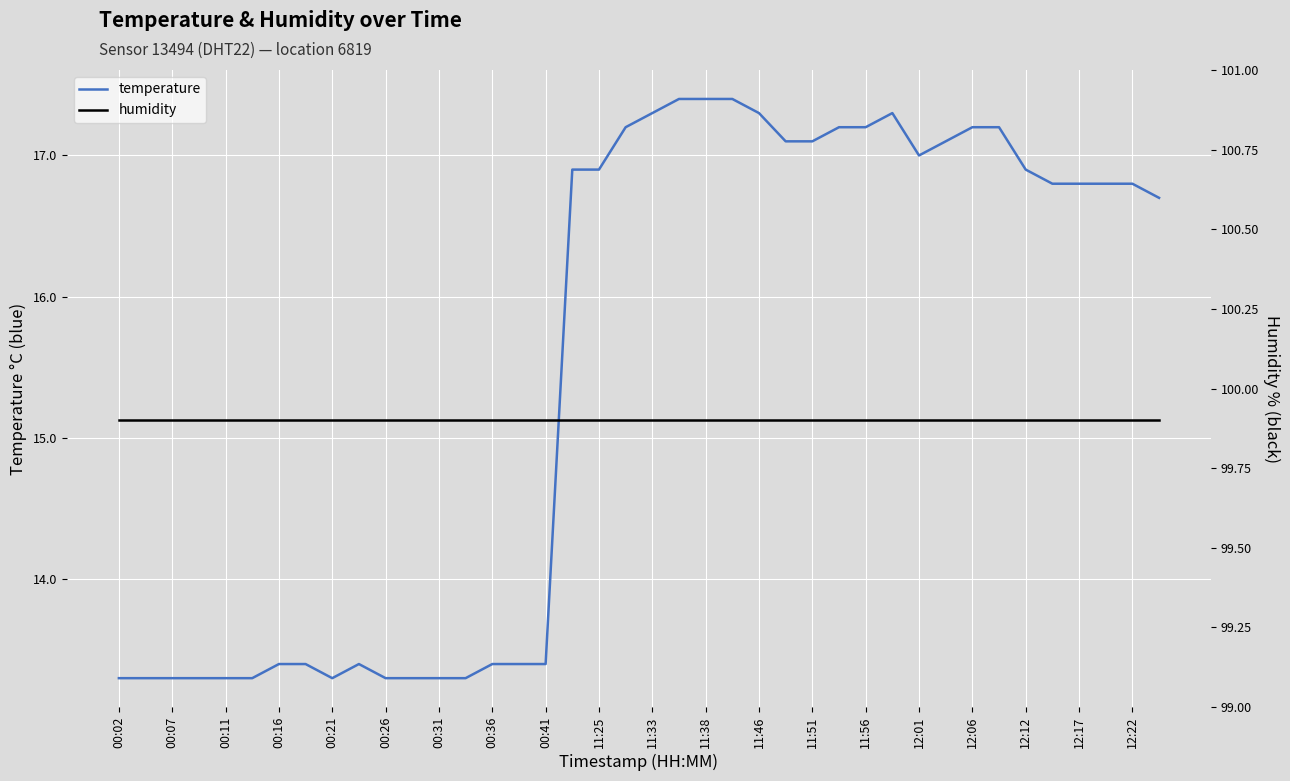

Which series has the widest spread of values?

temperature